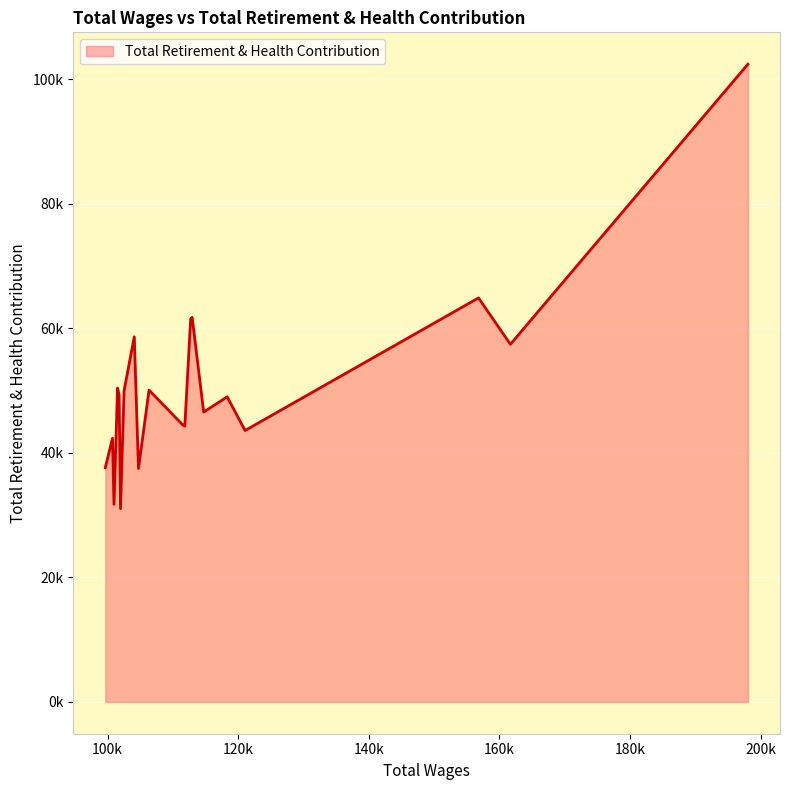

Does the chart have visible grid lines?

Yes